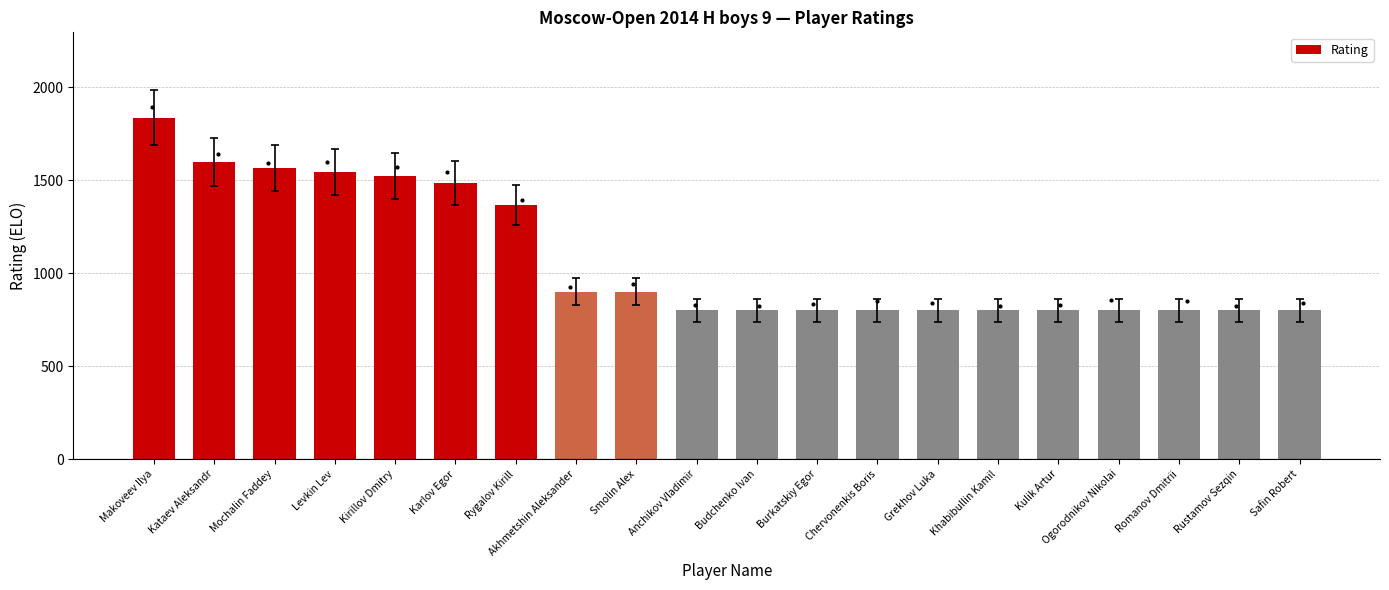

True or false: the data shows 800 at Kulik Artur.

True